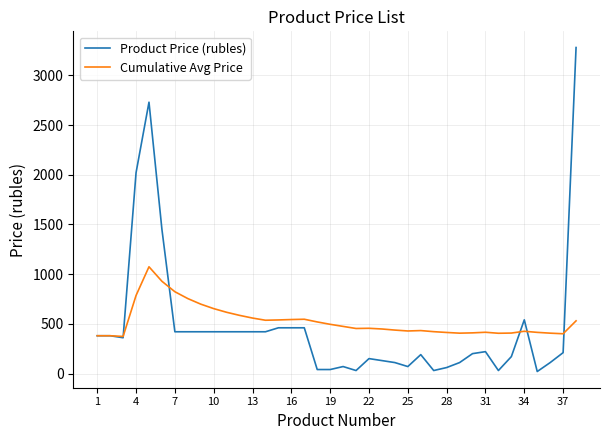

How many series are shown in this chart?

2